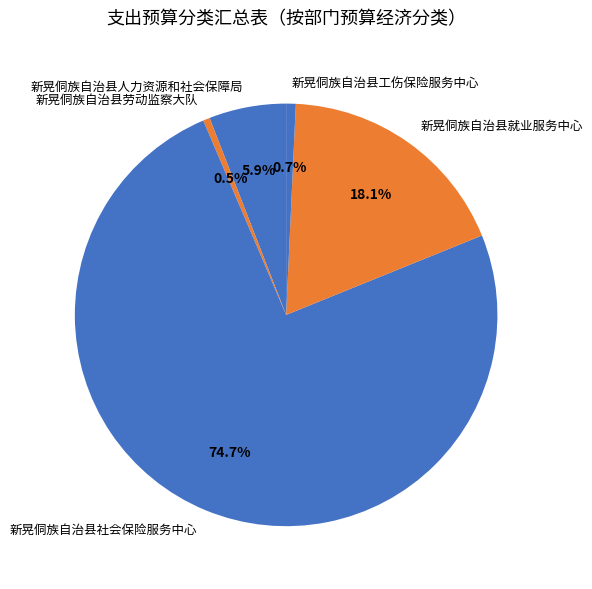

What is the total percentage of 新晃侗族自治县工伤保险服务中心 and 新晃侗族自治县劳动监察大队?

1.2%